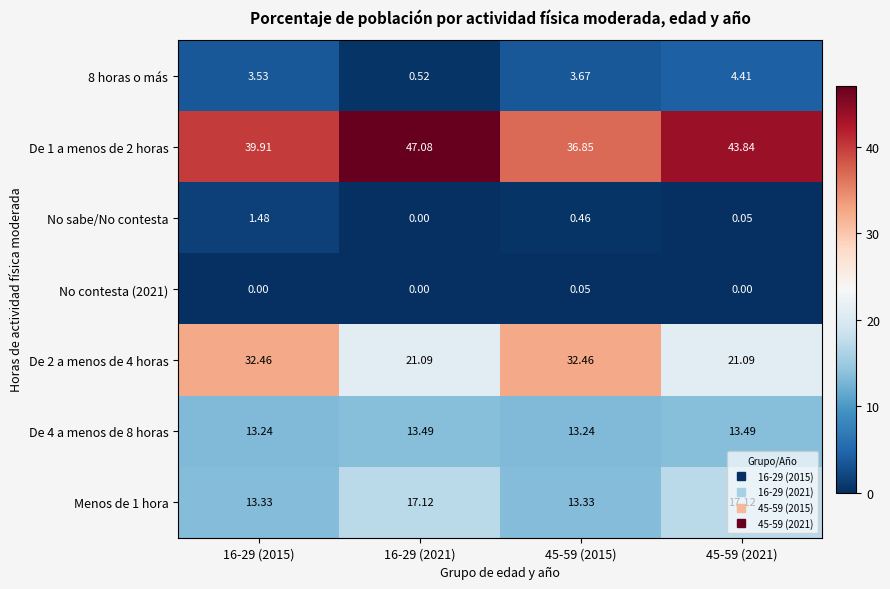

How many categories are shown in the chart?

4